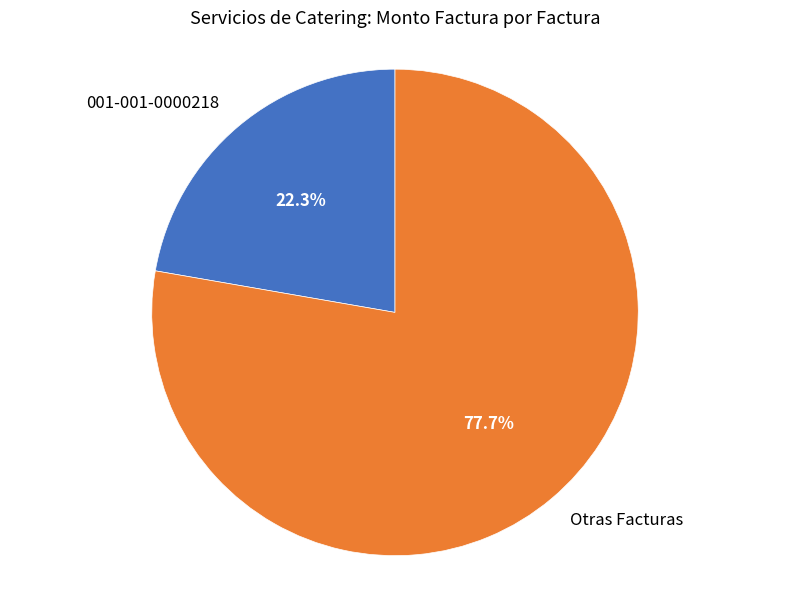

Which has a higher value, 001-001-0000218 or Otras Facturas?

Otras Facturas